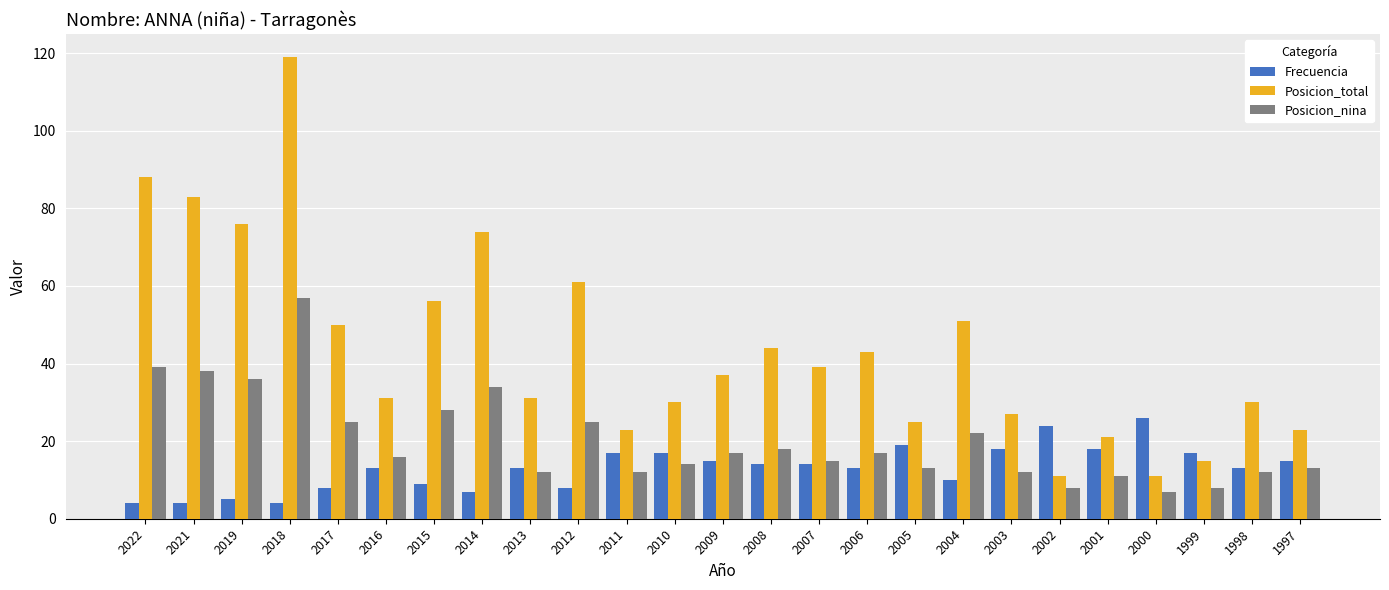

Count the number of categories in the chart.

25